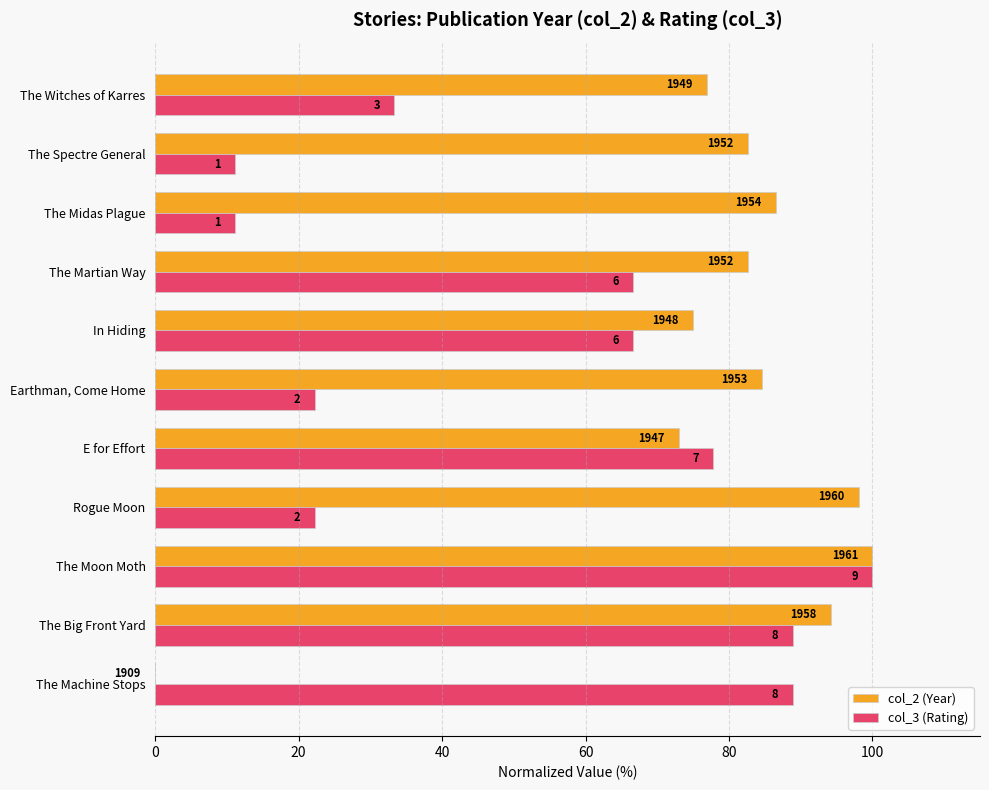

What is the lowest value of the col_3 (Rating) series?

11.1